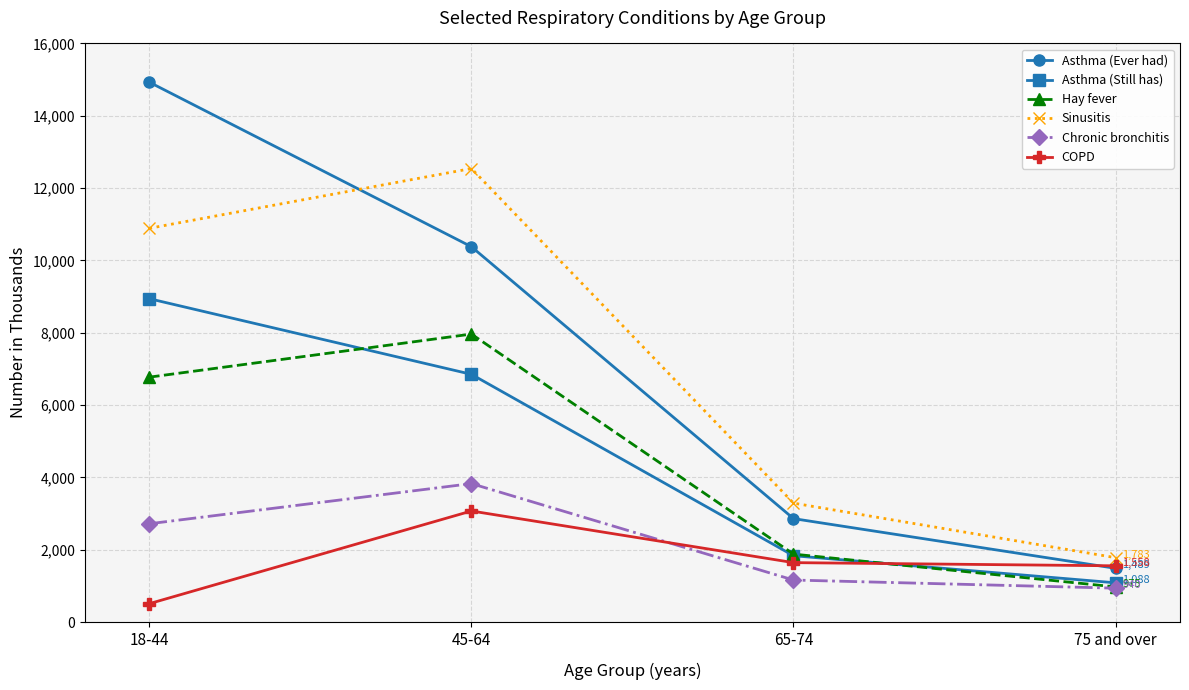

At which category does Hay fever reach its first local peak?

45-64